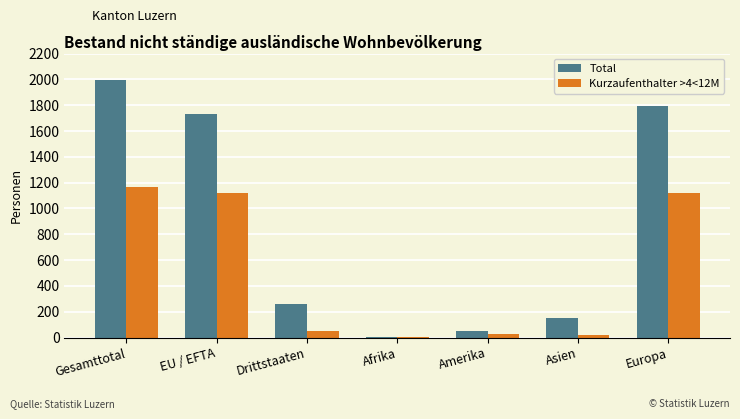

Which series has the largest range (max minus min)?

Total